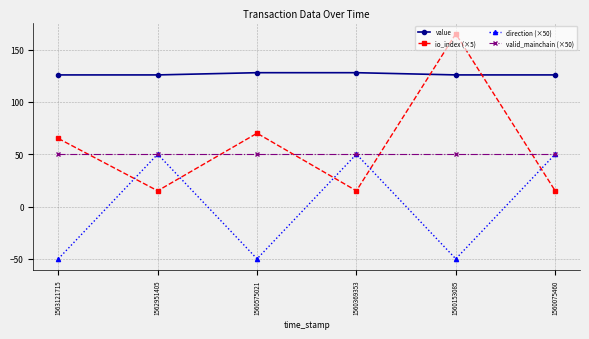

True or false: direction (×50) and value intersect in this chart.

False